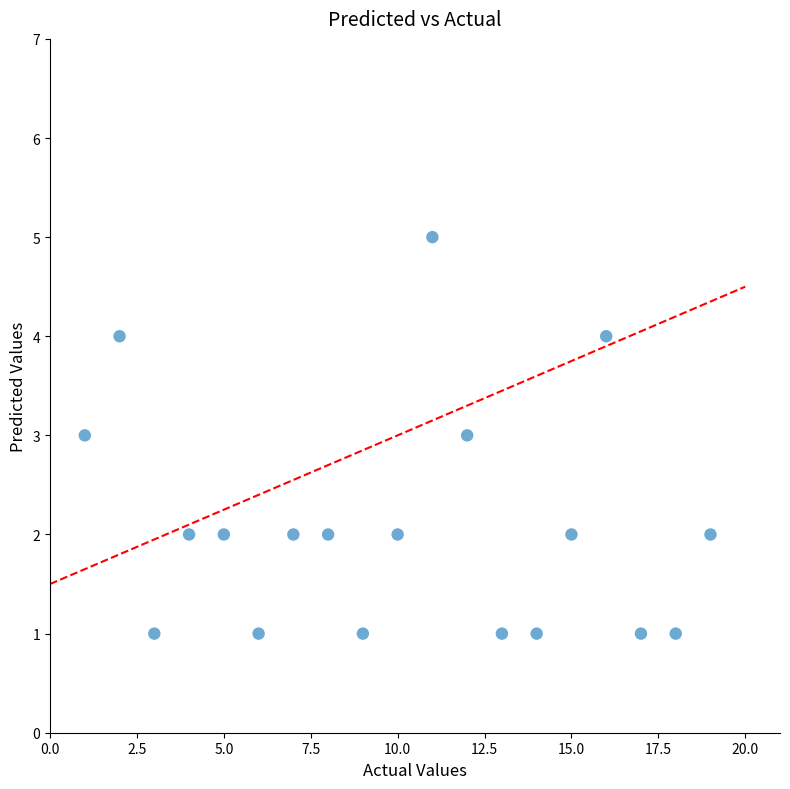

What is the range of Y values (max minus min)?

4